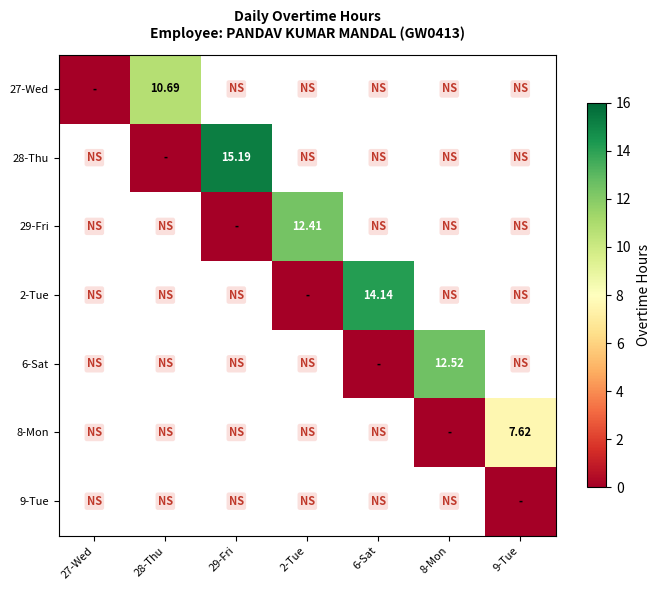

At how many categories does at least one series exceed 2?

6